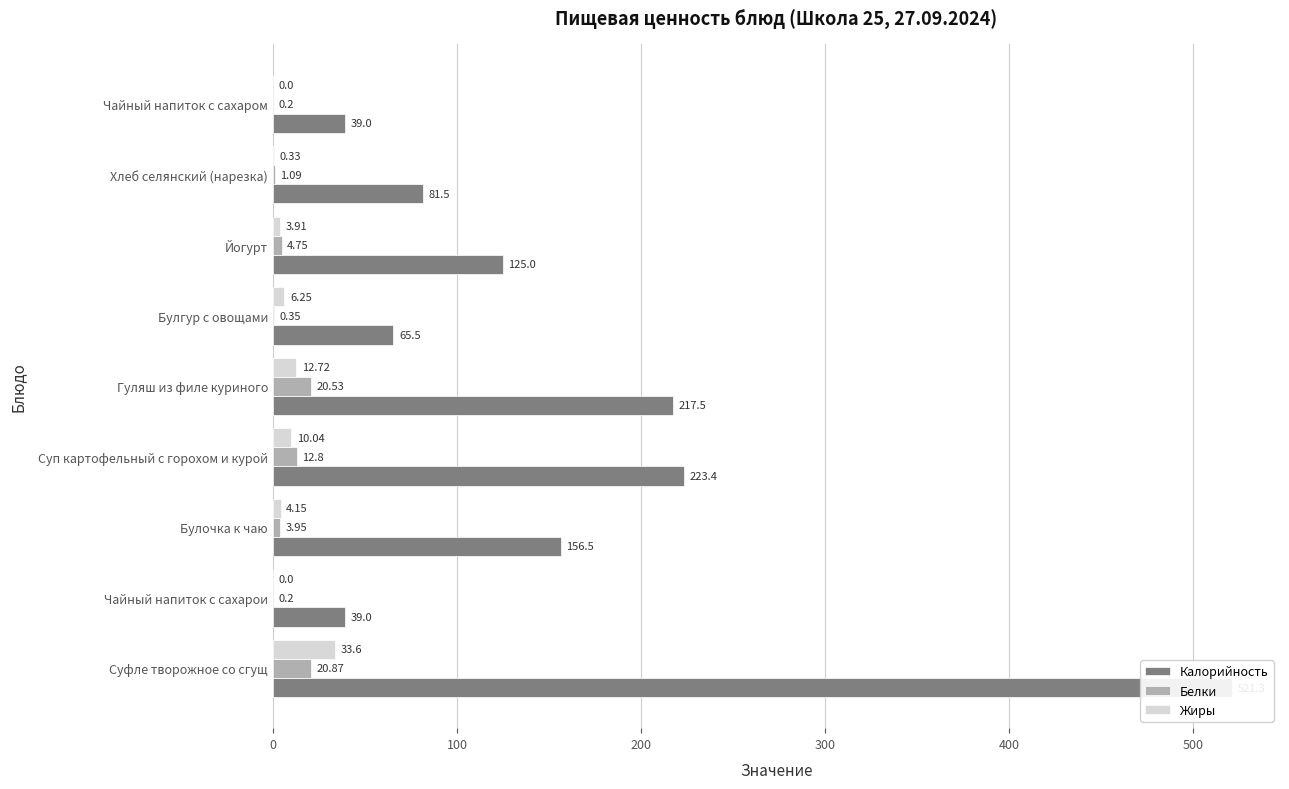

What is the value of the Калорийность bar at the 9th from the left?

39.0